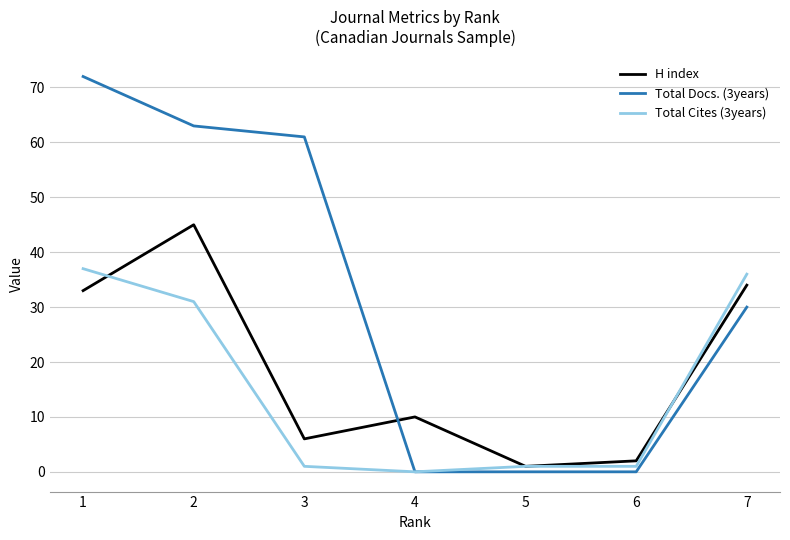

At which label is H index closest to 23?

1